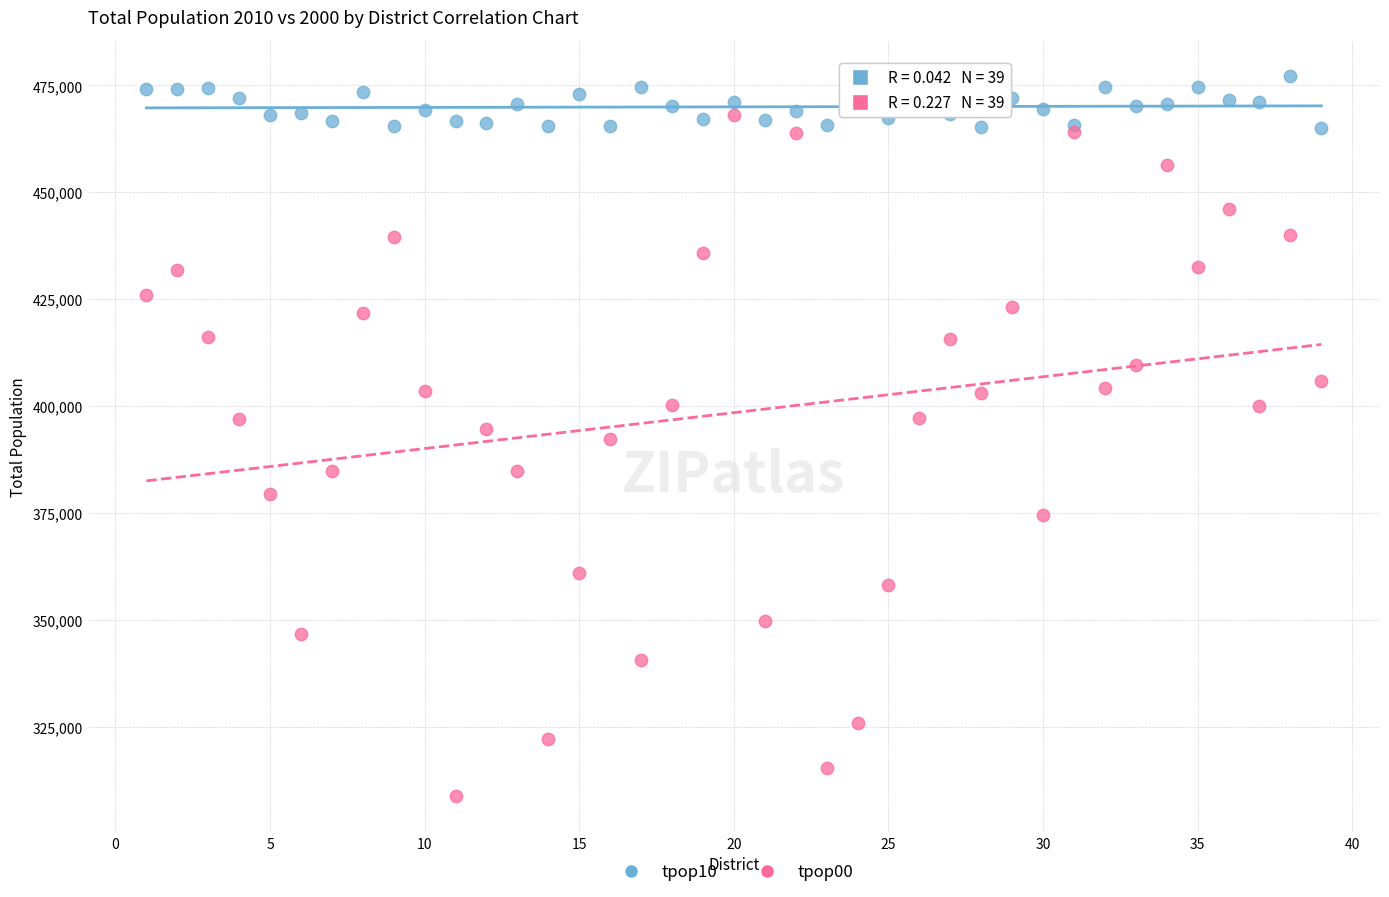

Which series contains the lowest Y value?

tpop00